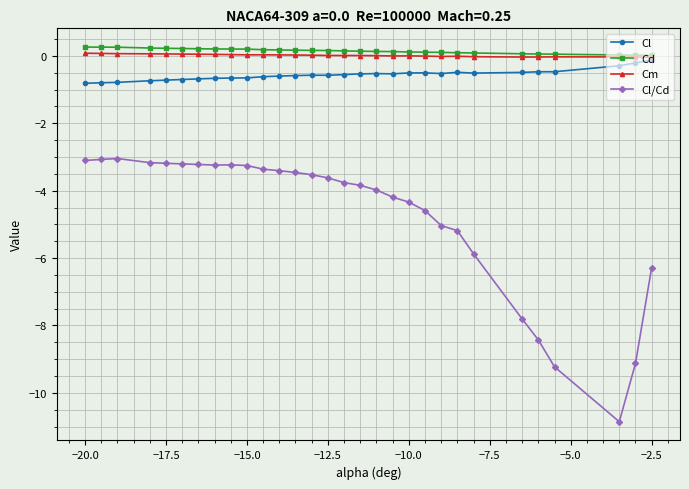

What is the sum of all Cd values?

4.4